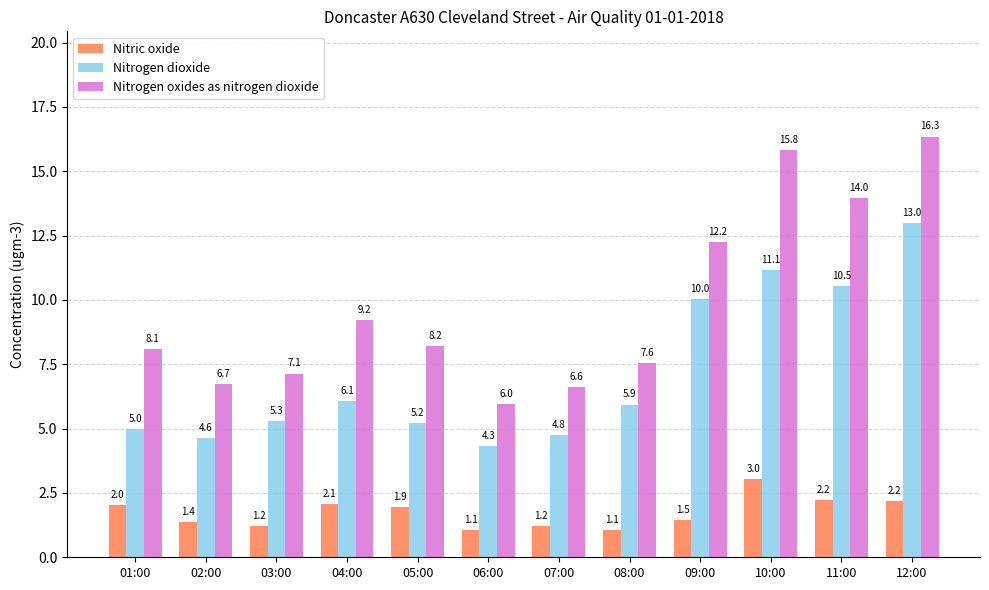

Which series has the largest total across all categories?

Nitrogen oxides as nitrogen dioxide